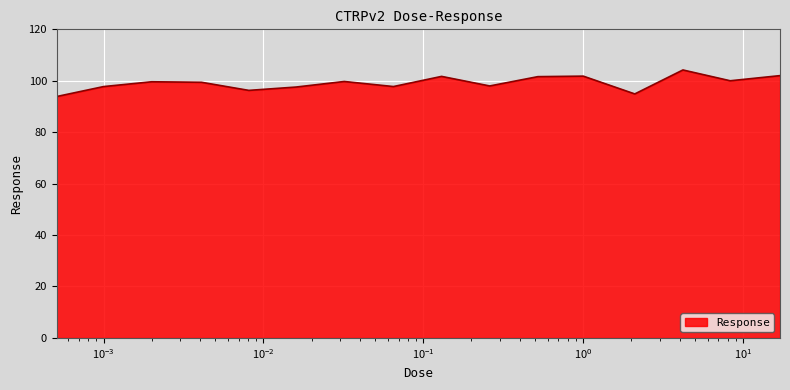

How many categories are shown in the chart?

16